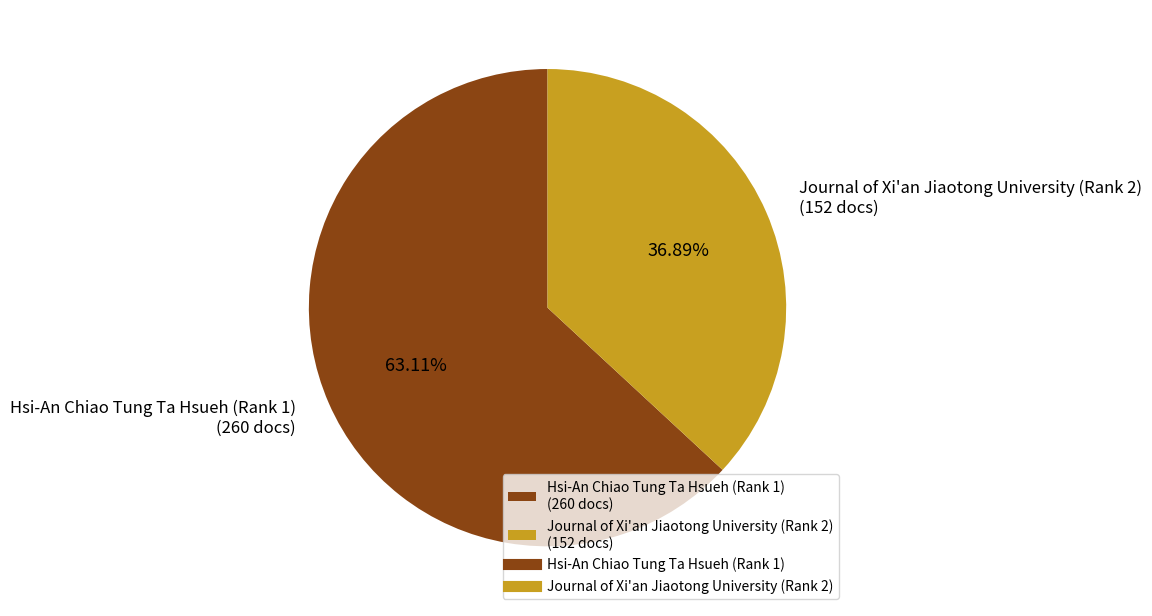

Is the sum of Hsi-An Chiao Tung Ta Hsueh (Rank 1) and Journal of Xi'an Jiaotong University (Rank 2) greater than half?

Yes